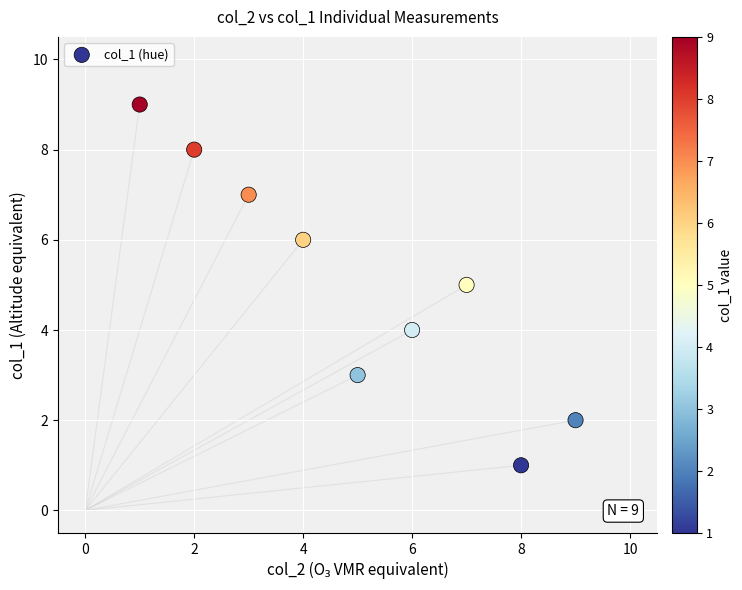

What is the average Y value?

5